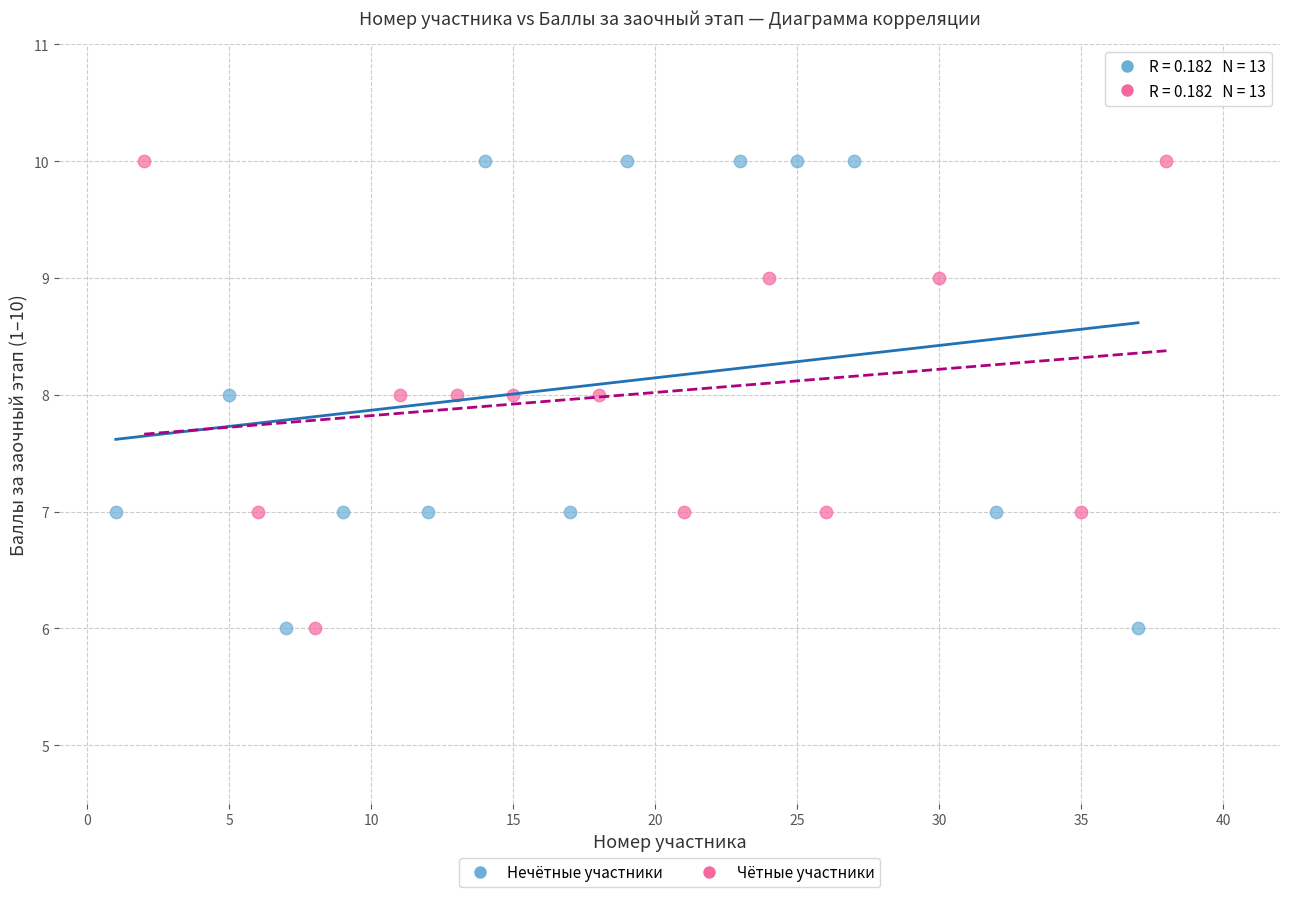

What are all the series names shown in the legend?

Нечётные участники, Чётные участники